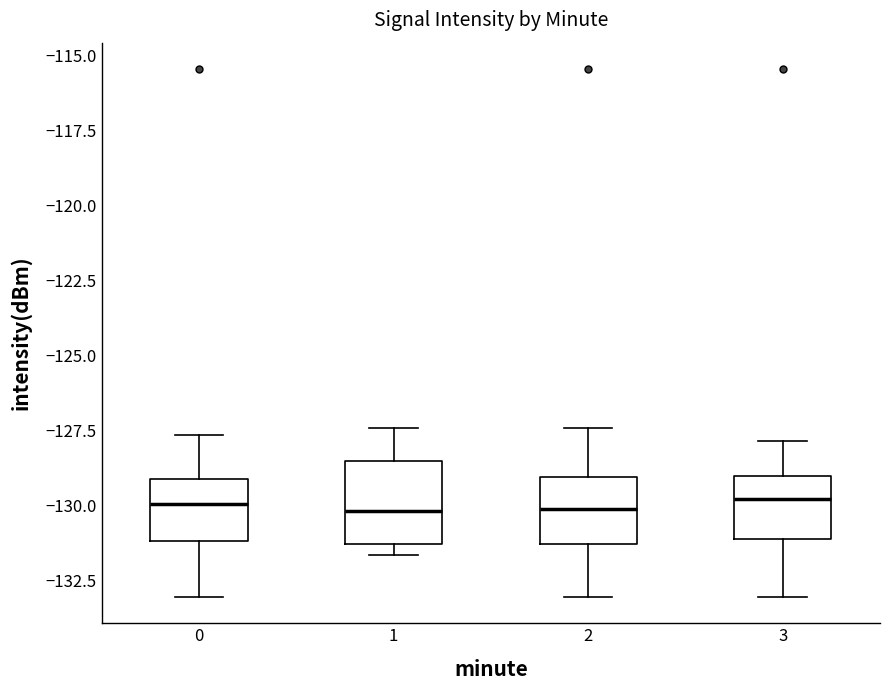

Reading left to right, transcribe this box plot: for each box, give where its median line is, the range the box spans, and where its two whiskers end, as read against the y-axis. The values are not printed on the chart, so give them approximately, as read against the axis.

0: median -130.0, box -131.0 to -129.0, whiskers -133.0 to -127.5
1: median -130.0, box -131.5 to -128.5, whiskers -131.5 (just below the box's lower edge) to -127.5
2: median -130.0, box -131.5 to -129.0, whiskers -133.0 to -127.5
3: median -130.0, box -131.0 to -129.0, whiskers -133.0 to -128.0